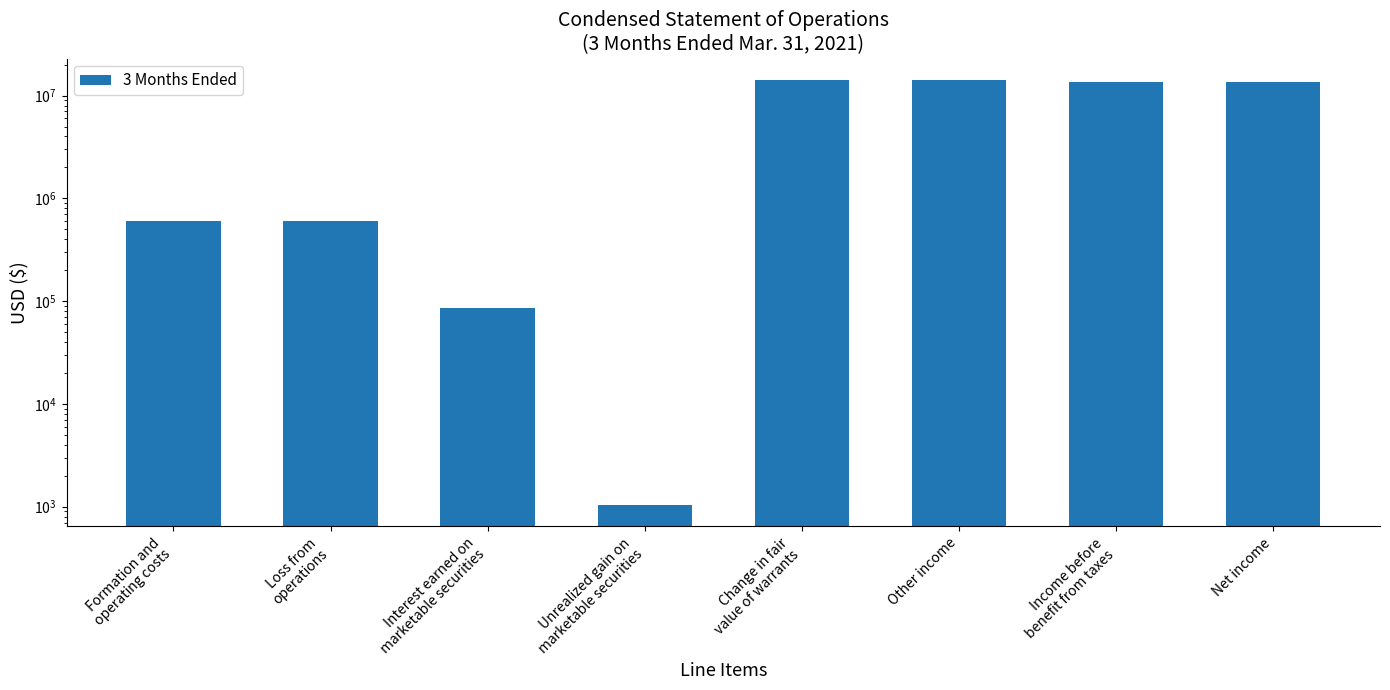

At which label does the data first exceed 13637202?

Change in fair
value of warrants